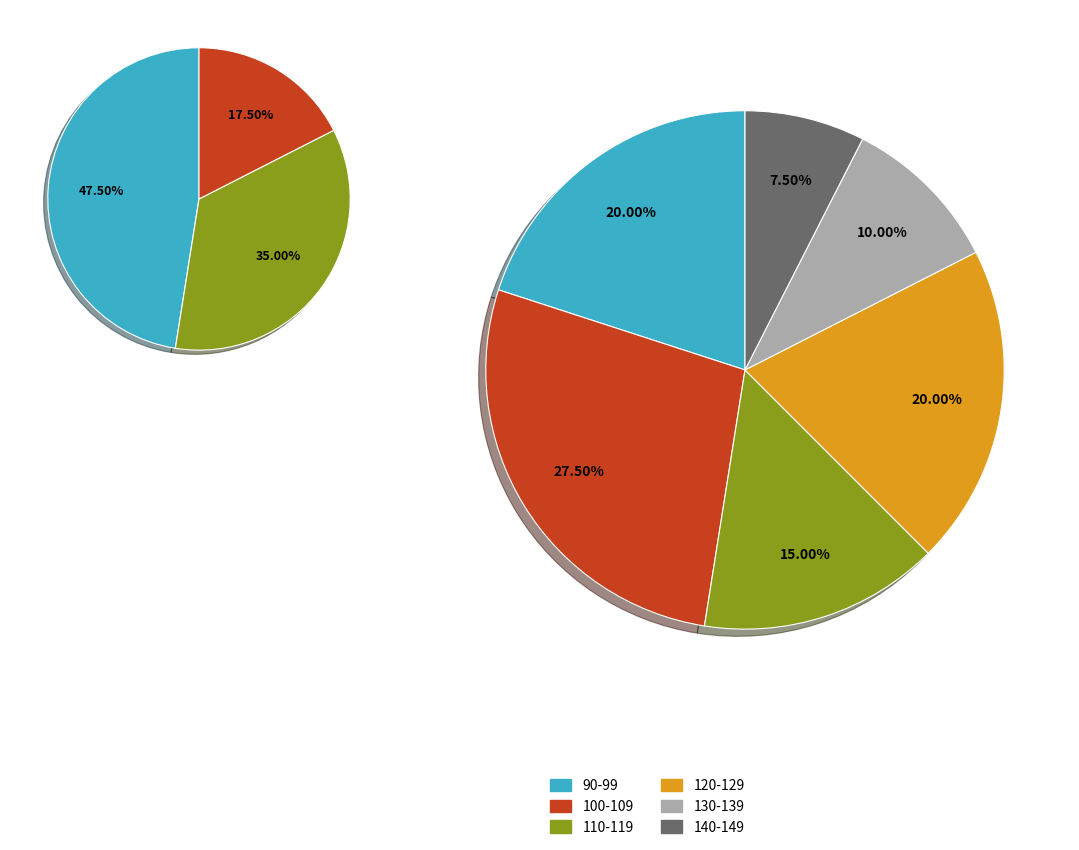

Do 39 and 34 together represent more than half of the pie?

No